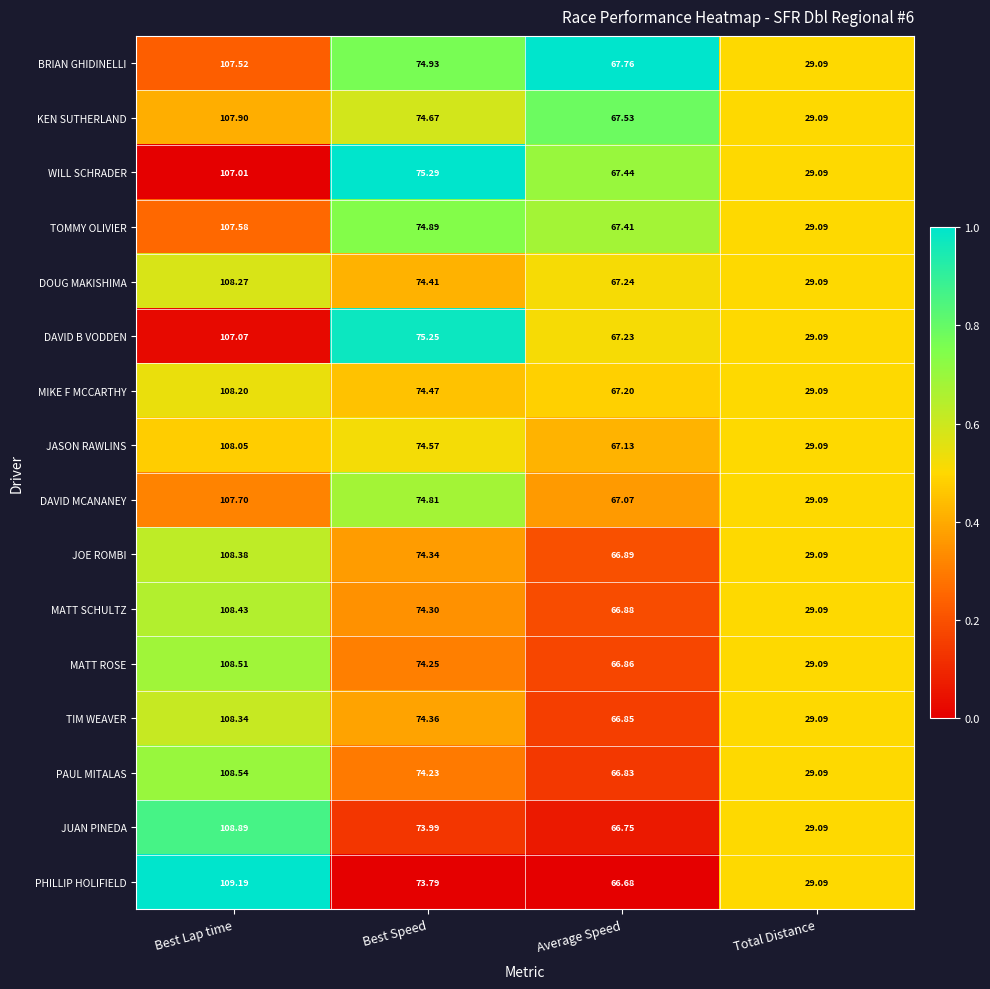

Which series has the largest range (max minus min)?

PHILLIP HOLIFIELD